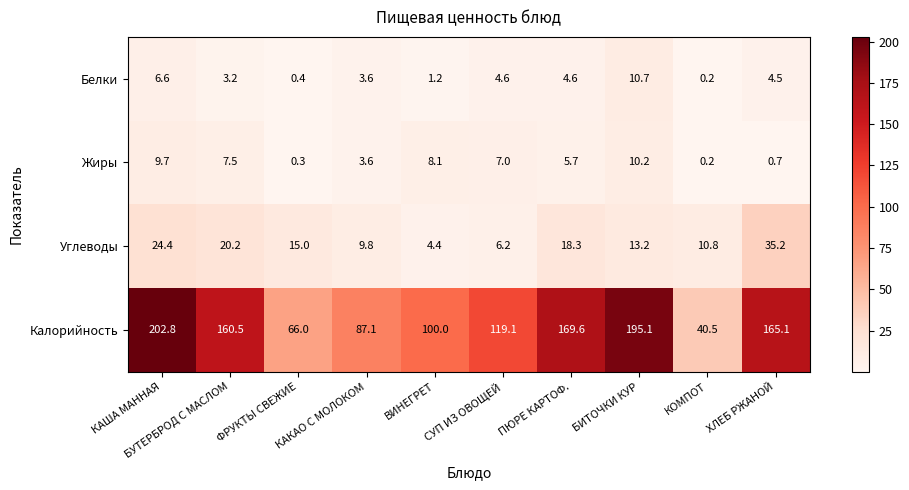

Which series has the largest total across all categories?

Калорийность